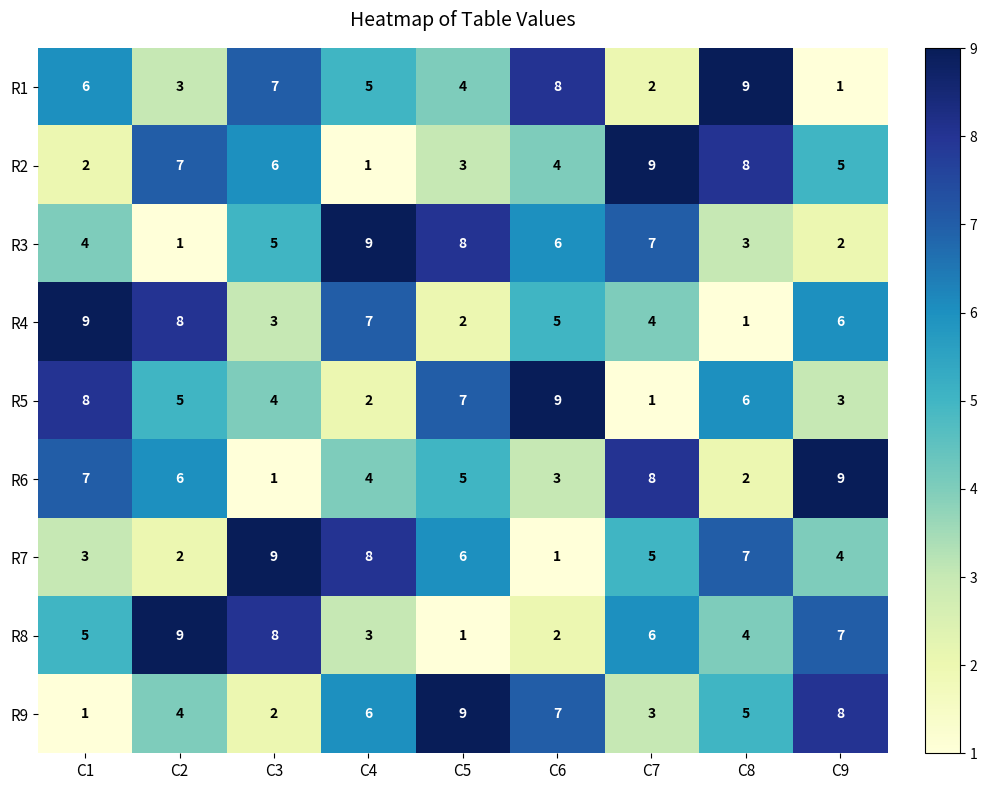

What is the sum of the R1 values at C3 and C2?

10